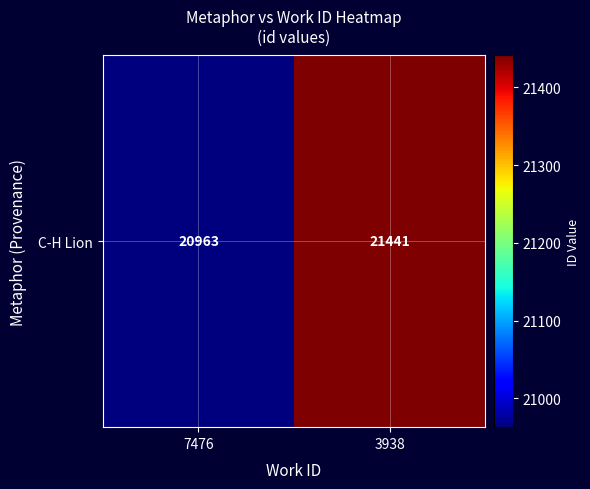

Rank the categories by value from highest to lowest.

3938, 7476